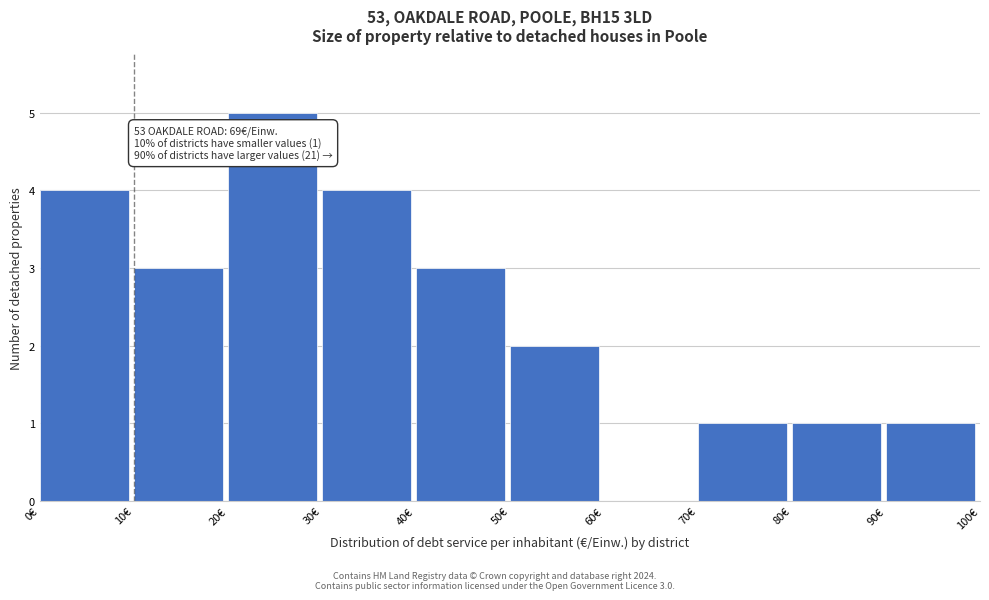

Over which range of the x-axis is the bar tallest?

20 to 30